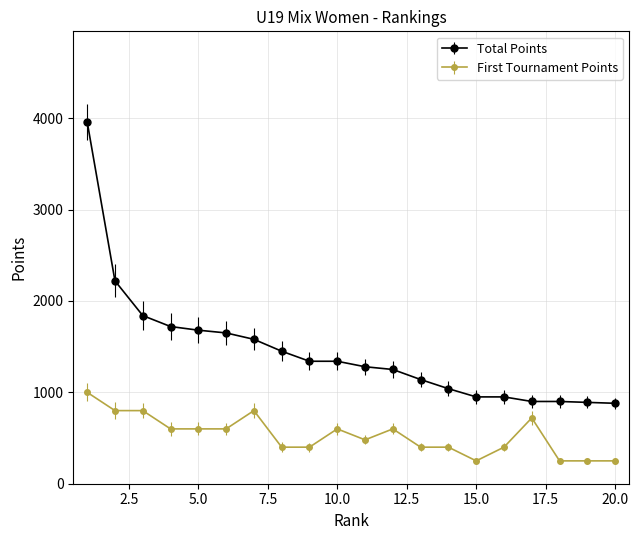

At how many categories does at least one series exceed 339?

20